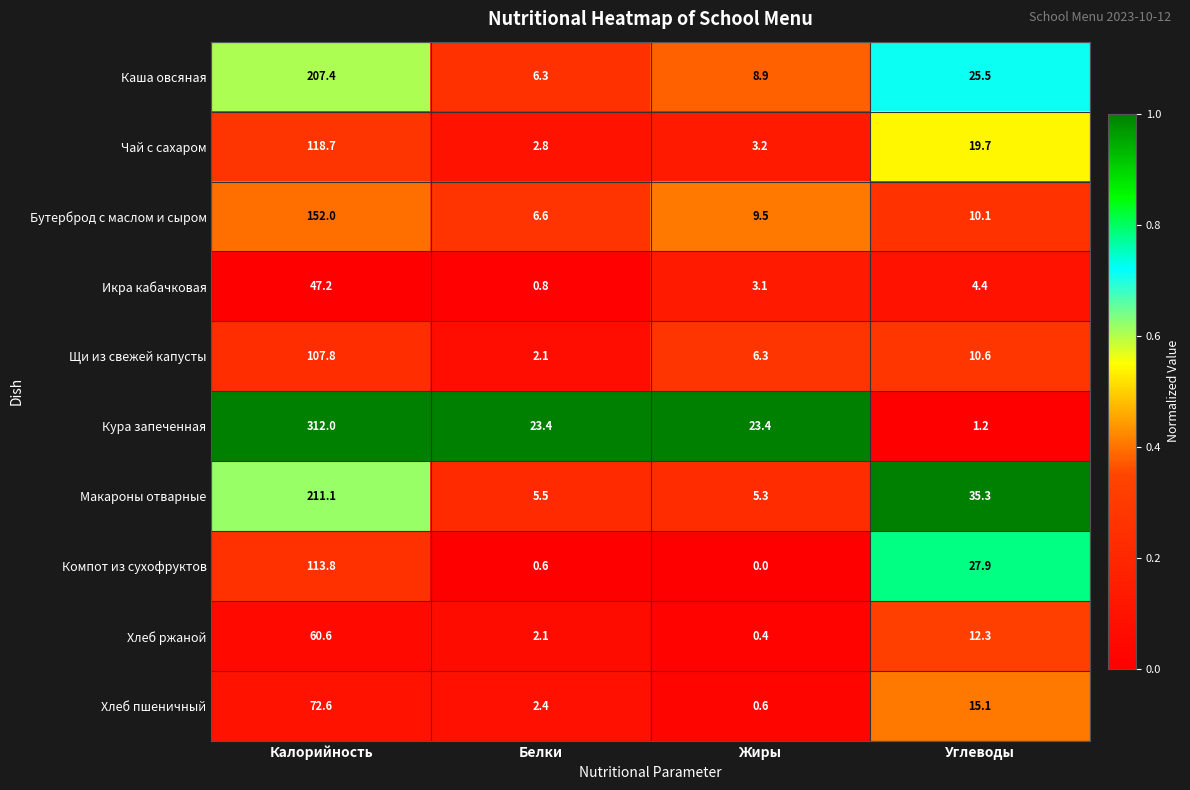

Between Жиры and Углеводы, which series saw the biggest shift?

Макароны отварные